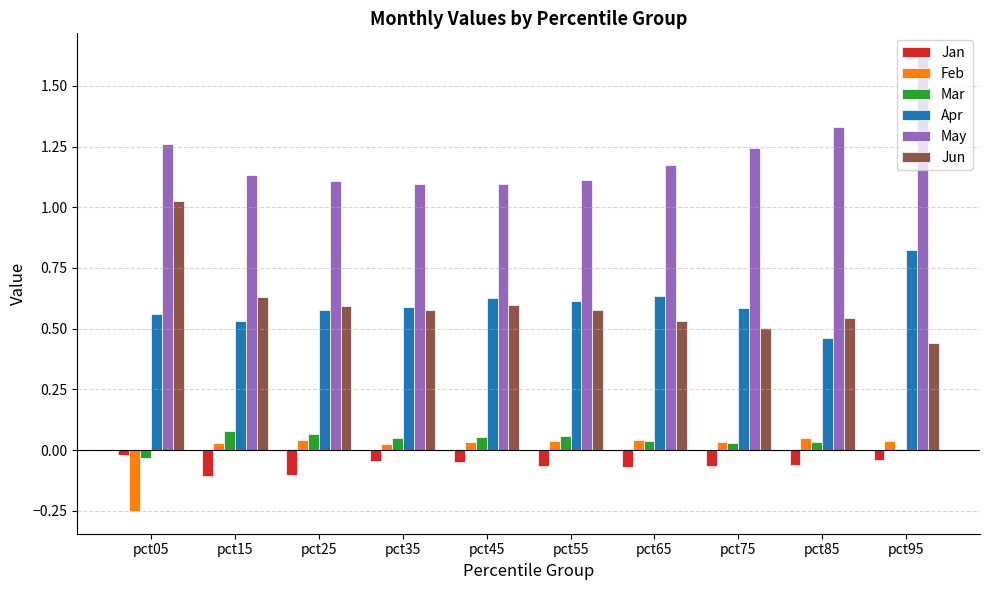

Are the bars horizontal?

No